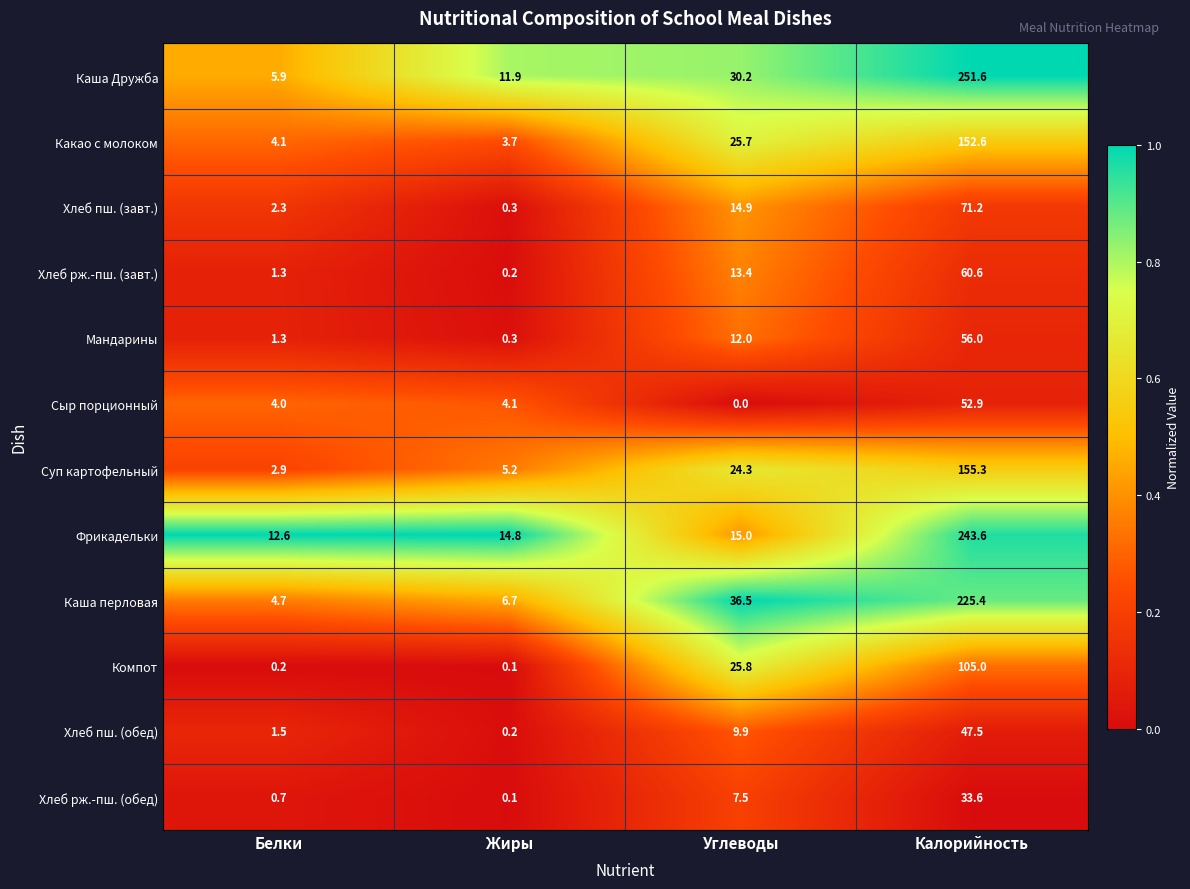

The value of Фрикадельки at Жиры is 7.1. True or false?

False